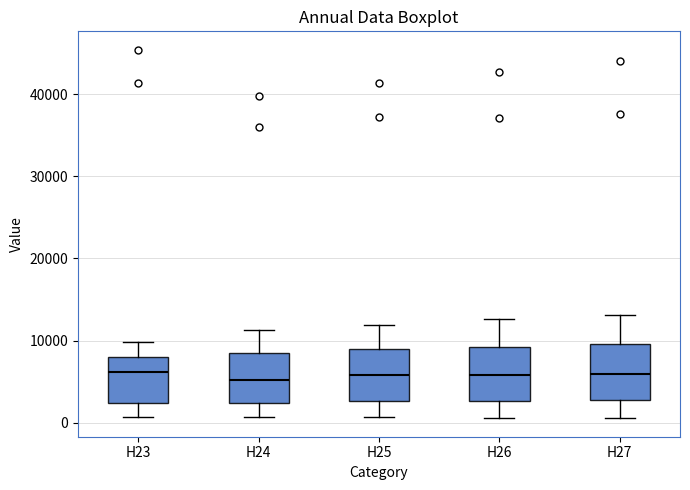

Where does the median line of the box for H24 sit on the y-axis? The values are not printed on the chart, so give them approximately, as read against the axis.

5000